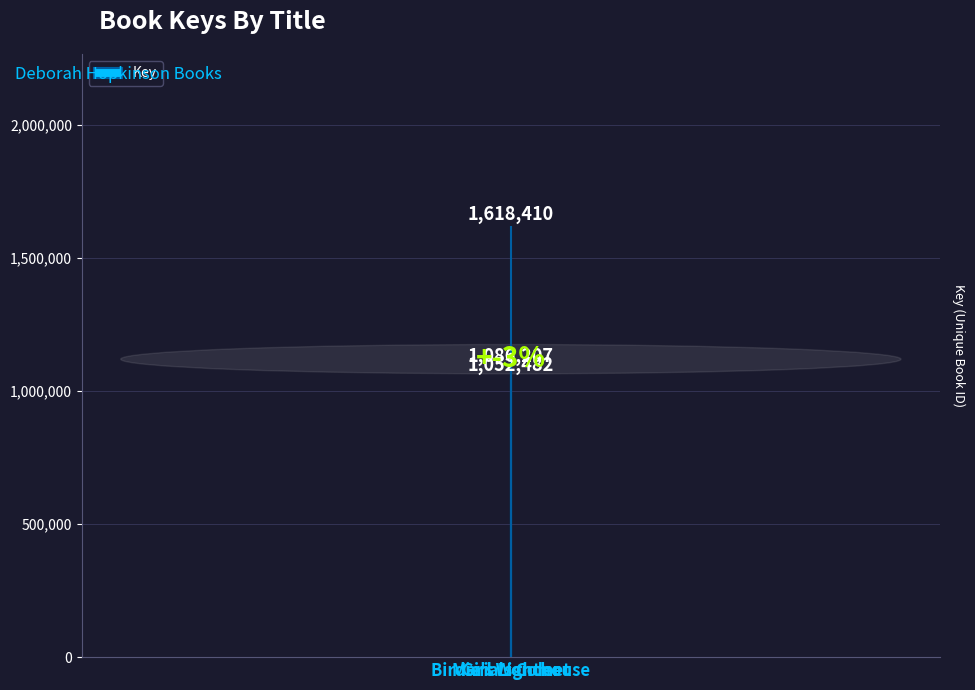

How many data points does each series have?

3